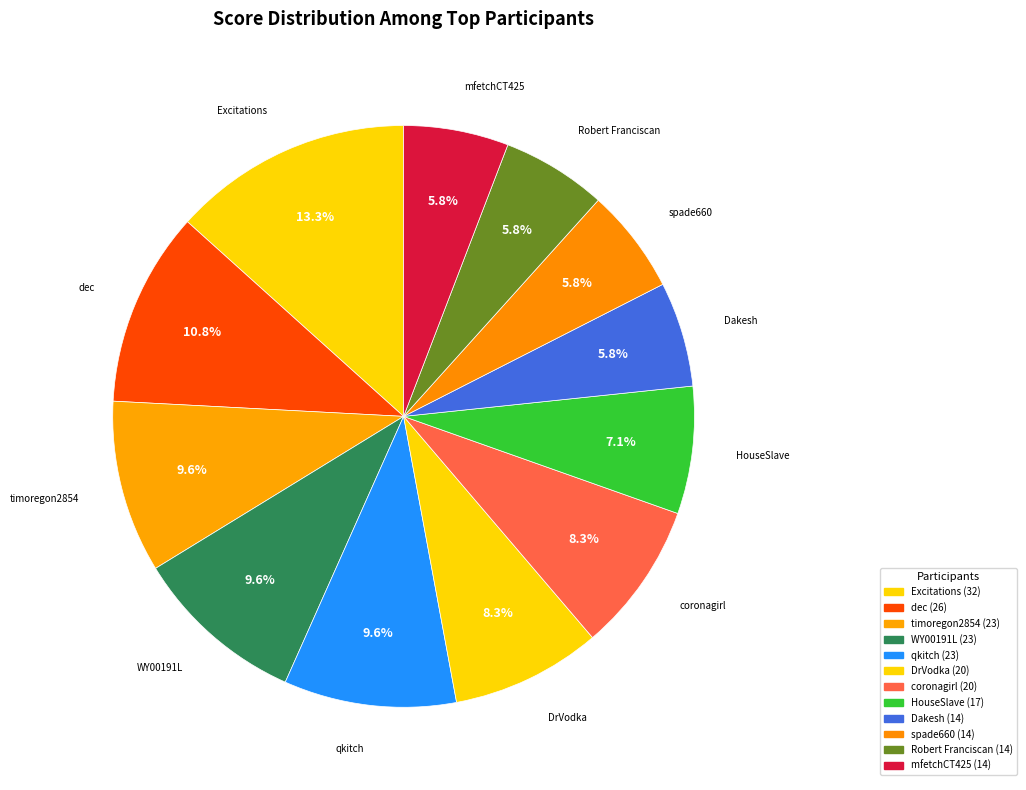

Is the sum of WY00191L and qkitch greater than half?

No